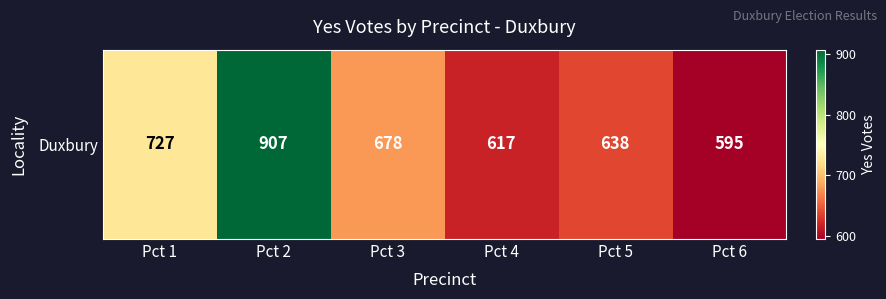

What is the maximum value shown in the chart?

907